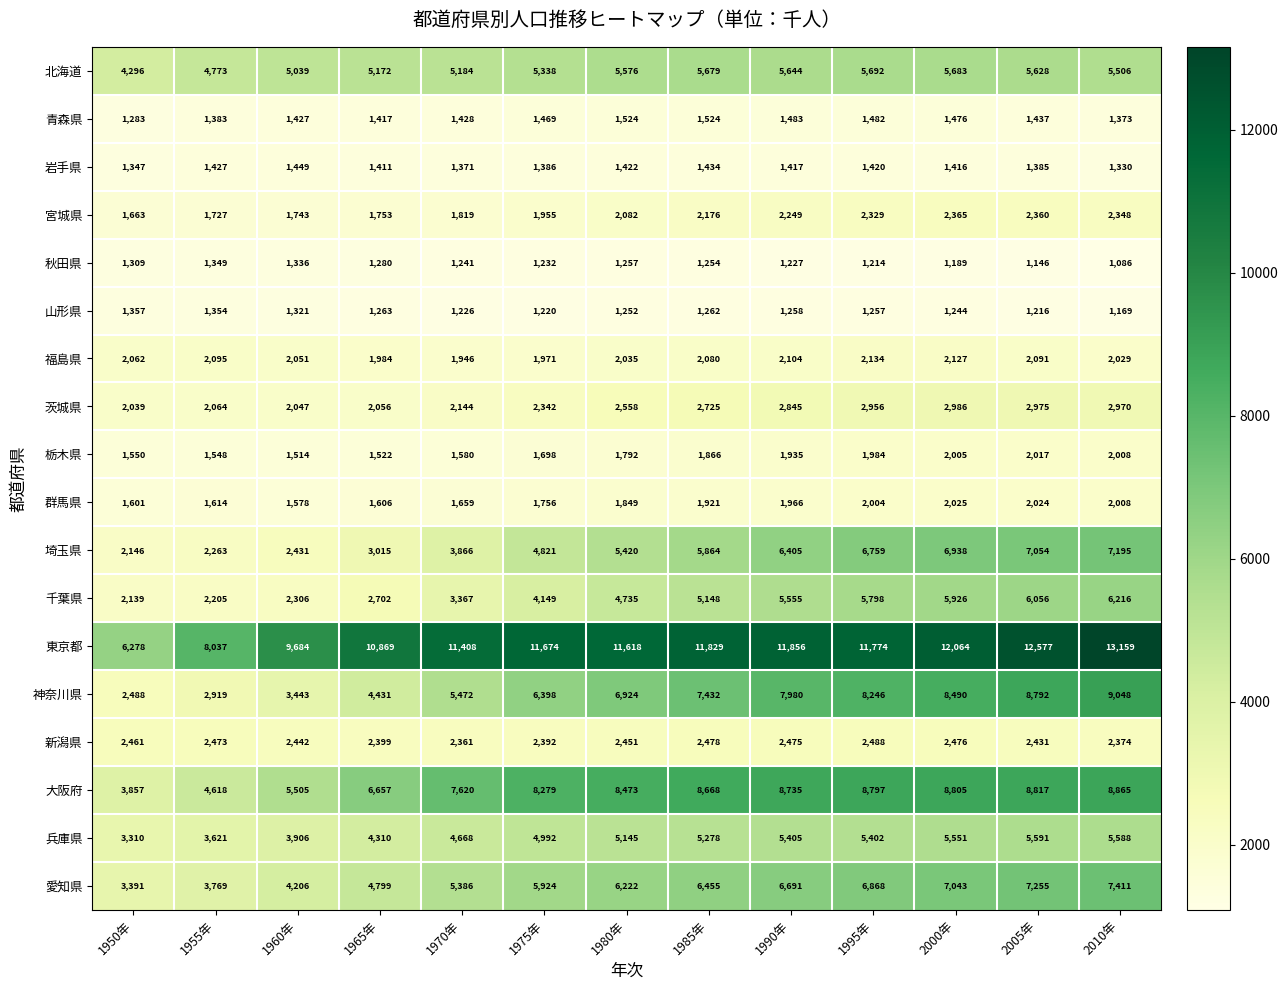

Which series has the largest total across all categories?

東京都